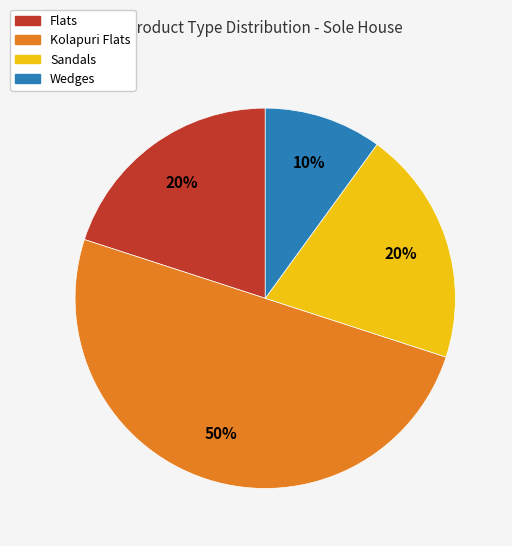

To the nearest percent, what is the average slice percentage?

25%